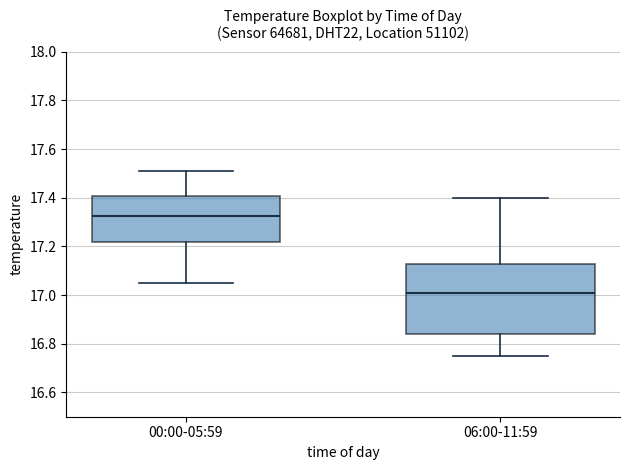

Where is the upper edge of the box for 00:00-05:59 on the y-axis? The values are not printed on the chart, so give them approximately, as read against the axis.

17.40